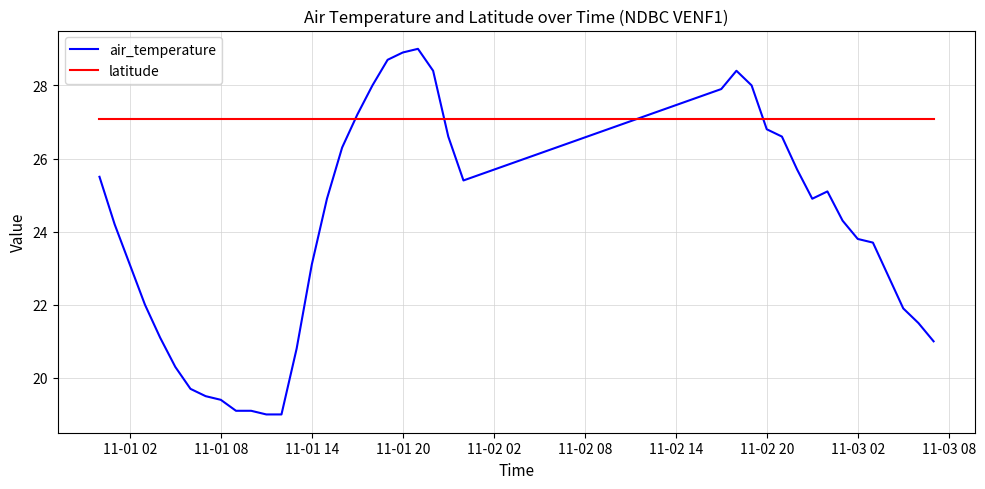

List the series in order of their peak value, highest first.

air_temperature, latitude